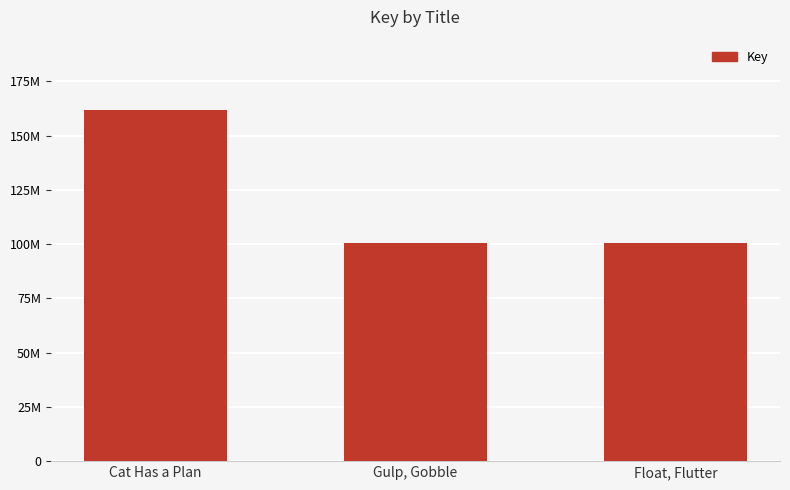

What is the sum of all values?

363289062